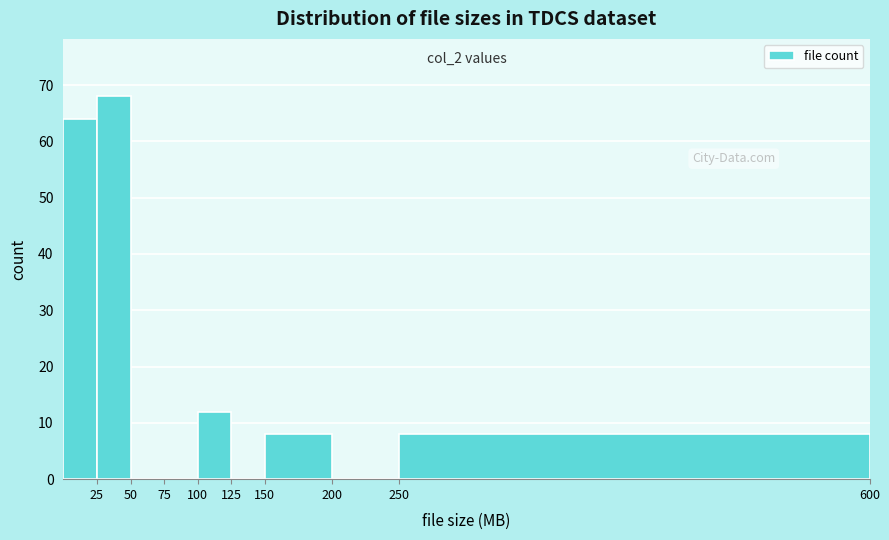

Which range on the x-axis has the tallest bar?

25 to 50